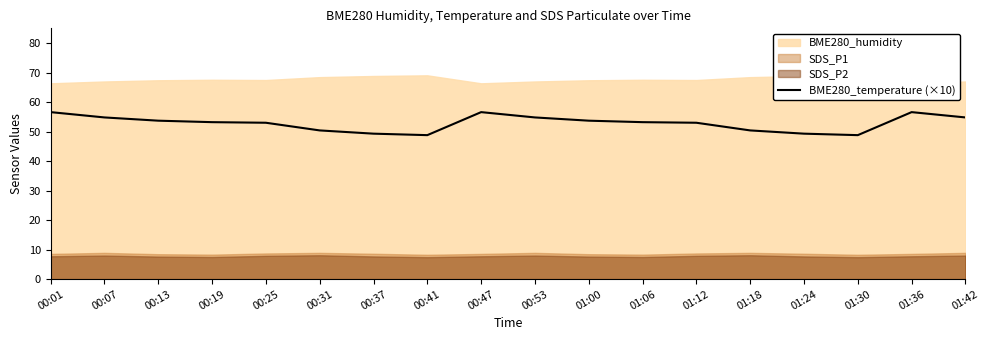

True or false: there are more than 0 points higher than both neighbors.

True